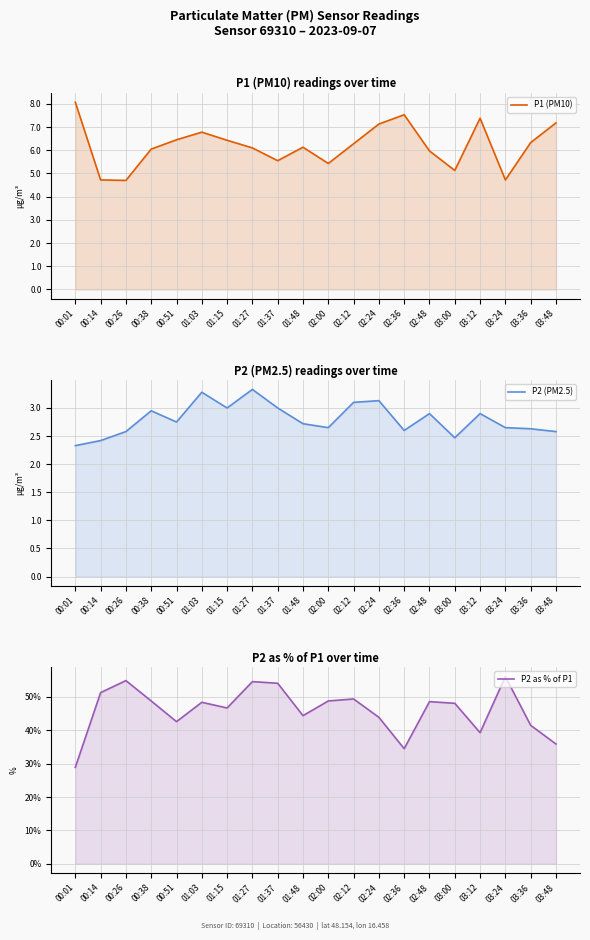

Where is P1 (PM10) nearest to the value 6?

02:48